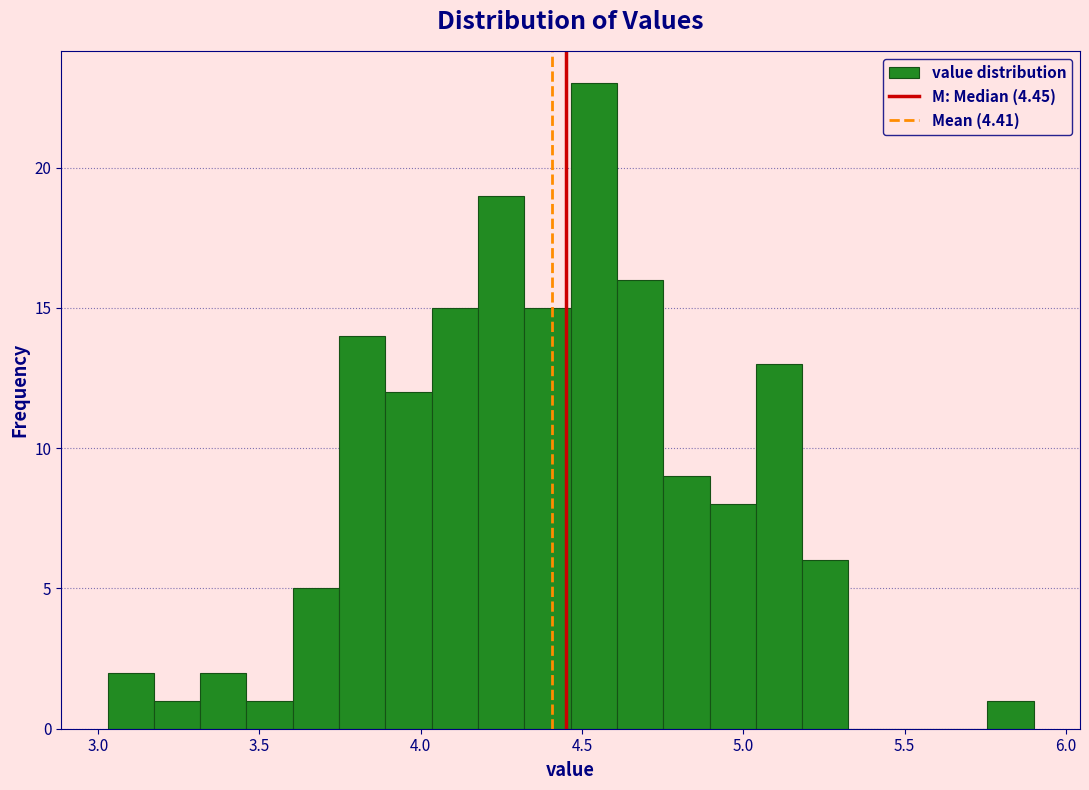

Around what value on the x-axis is the tallest bar? Give the approximate position of its centre, as read against the axis.

4.55